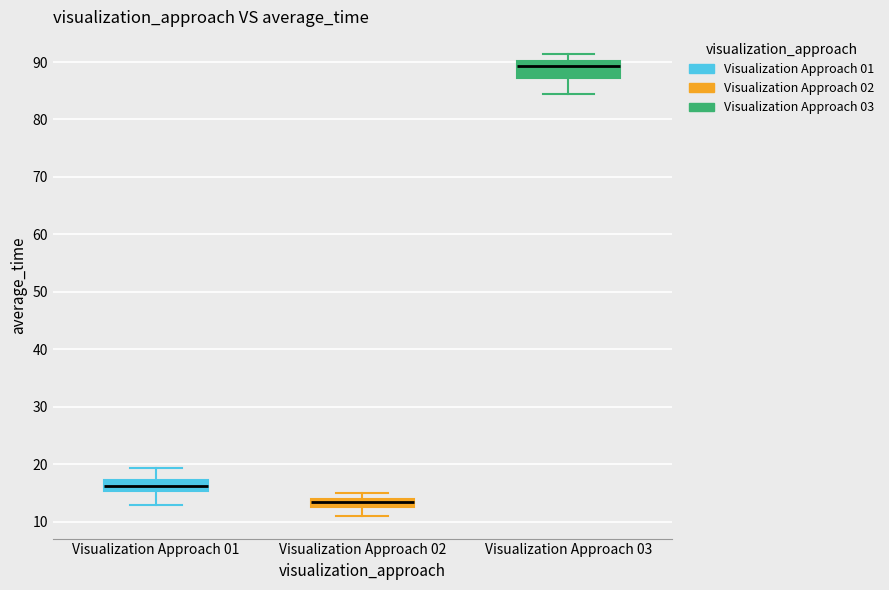

Where is the lower edge of the box for Visualization Approach 01 on the y-axis? The values are not printed on the chart, so give them approximately, as read against the axis.

15